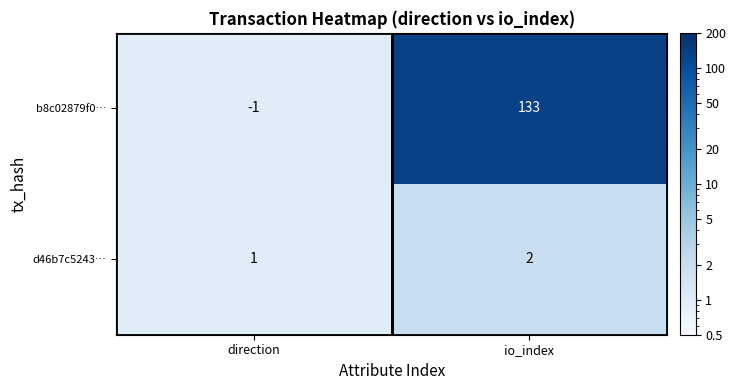

List the series in order of their overall mean, highest first.

b8c02879f0…, d46b7c5243…